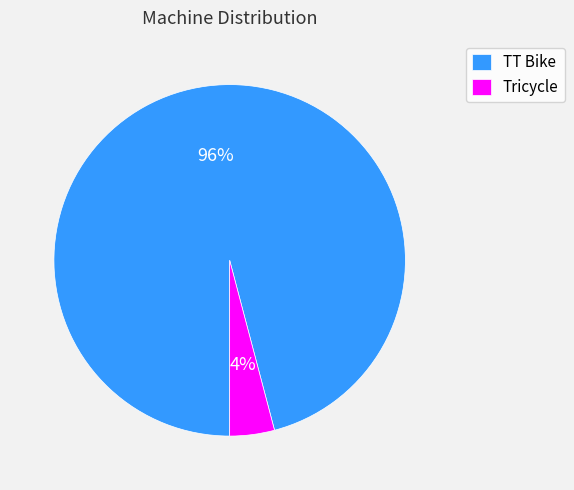

Combined, do Tricycle and TT Bike account for over 50%?

Yes